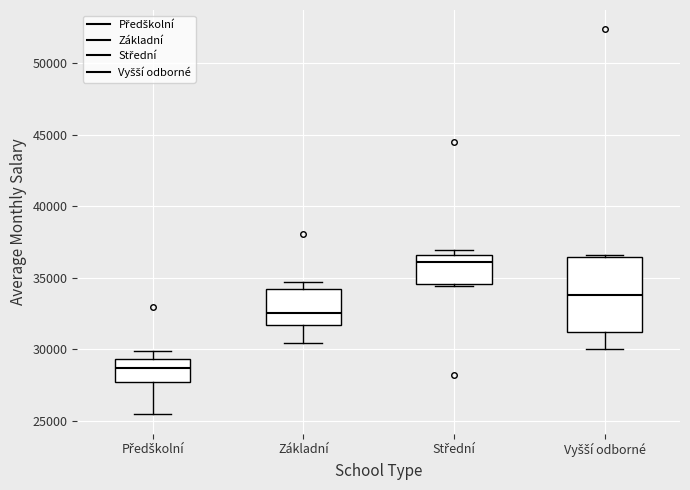

Reading left to right, read every box against the y-axis: the position of its median line, the range the box covers, and the ends of its whiskers. The values are not printed on the chart, so give them approximately, as read against the axis.

Předškolní: median 28500, box 27500 to 29500, whiskers 25500 to 30000
Základní: median 32500, box 31500 to 34000, whiskers 30500 to 34500
Střední: median 36000, box 34500 to 36500, whiskers 34500 to 37000
Vyšší odborné: median 34000, box 31000 to 36500, whiskers 30000 to 36500